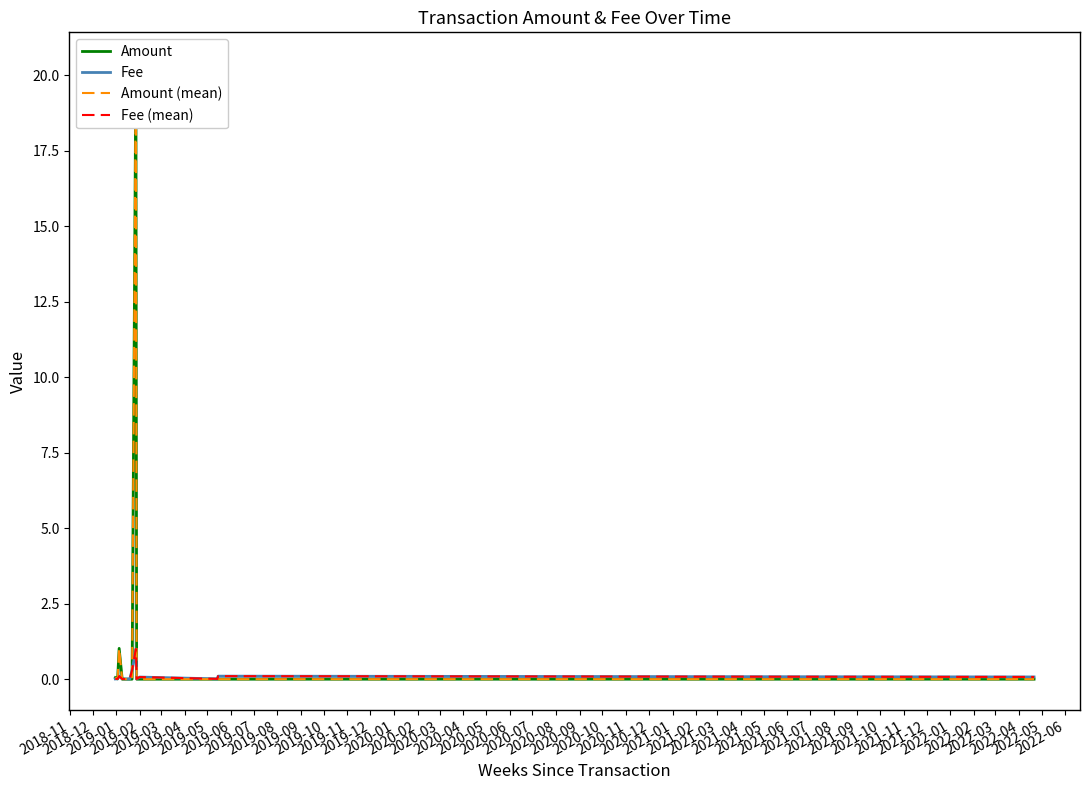

Does the chart have visible grid lines?

No